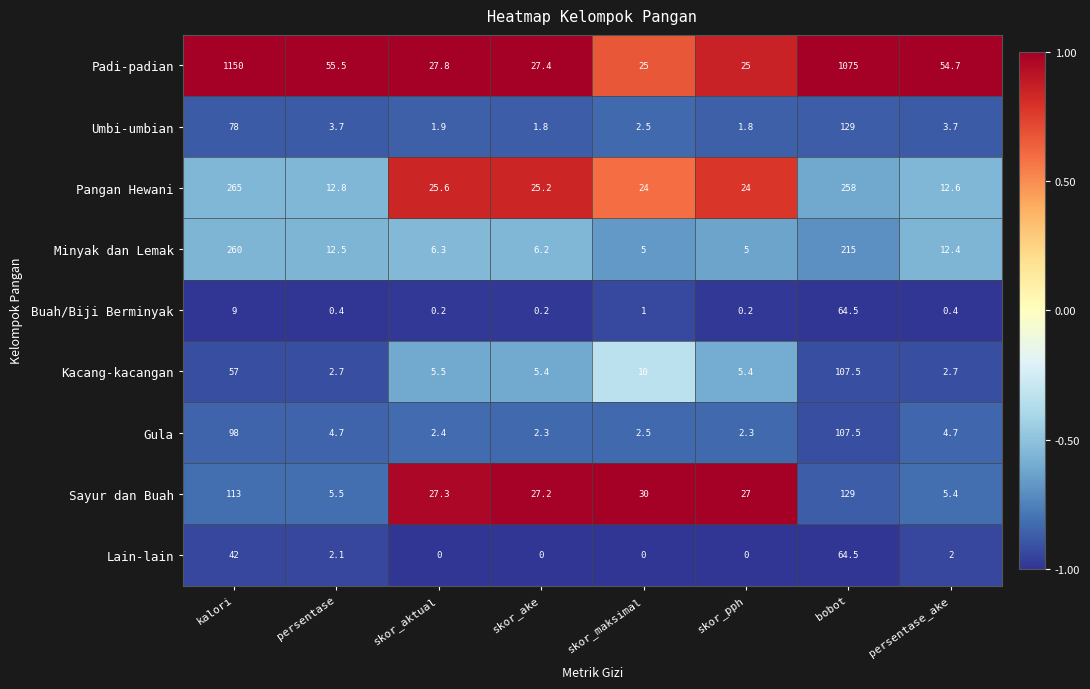

Which series has the largest total across all categories?

Padi-padian